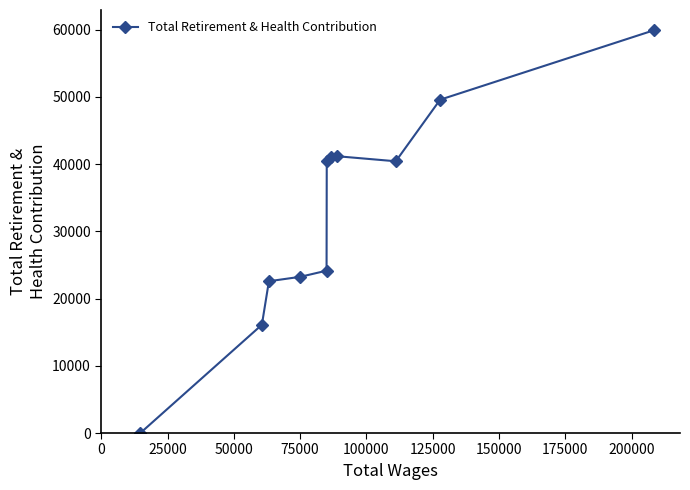

What is the maximum value shown in the chart?

59920